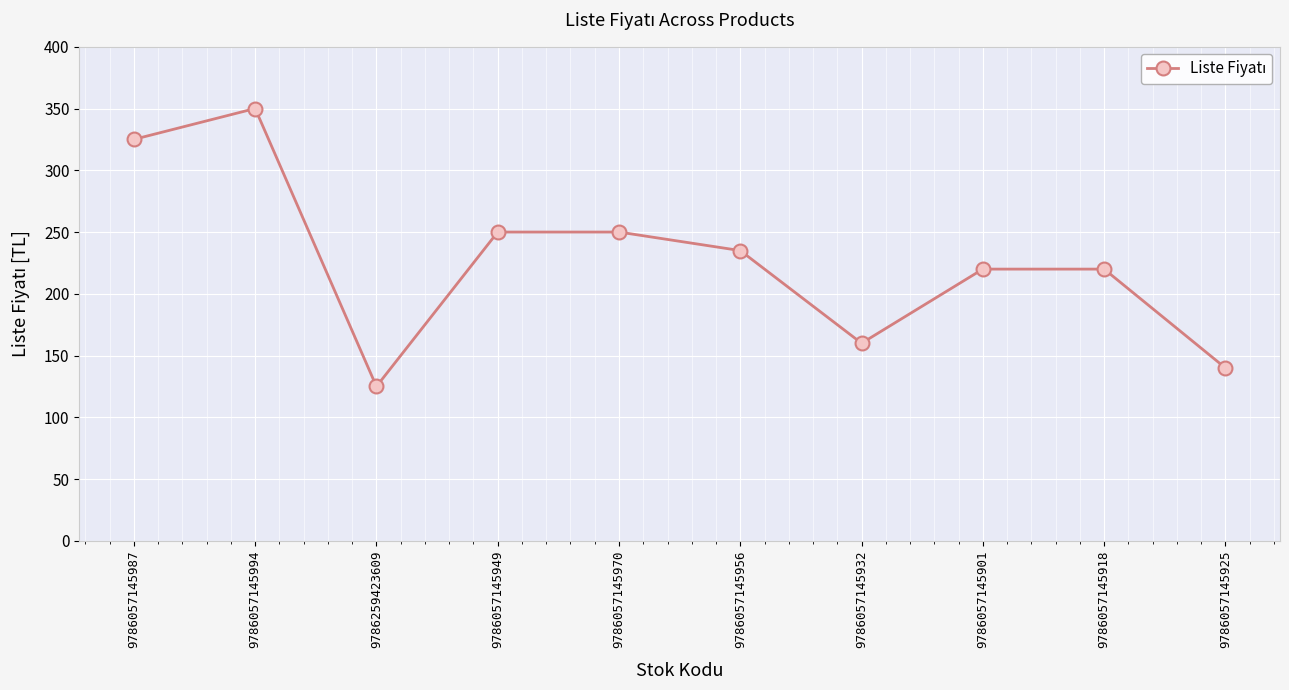

What is the average value?

228